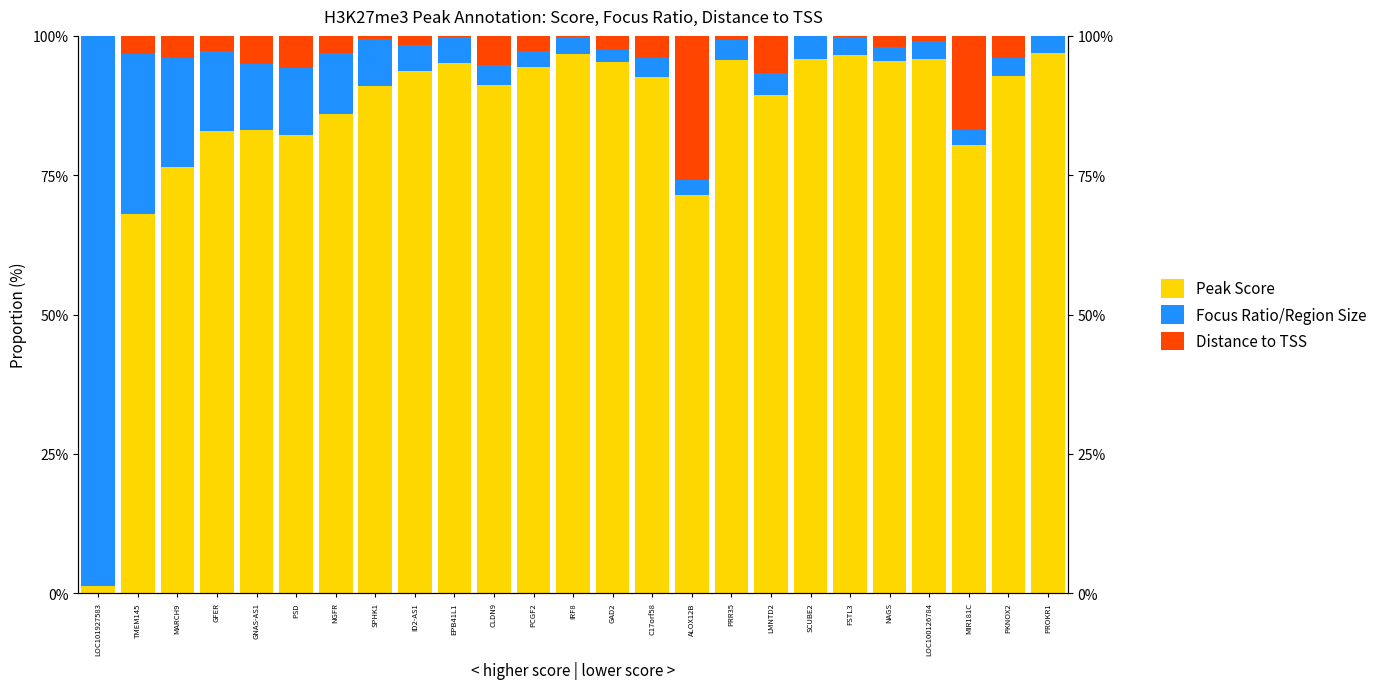

What is the spread (max minus min) of values at SPHK1?

90.5